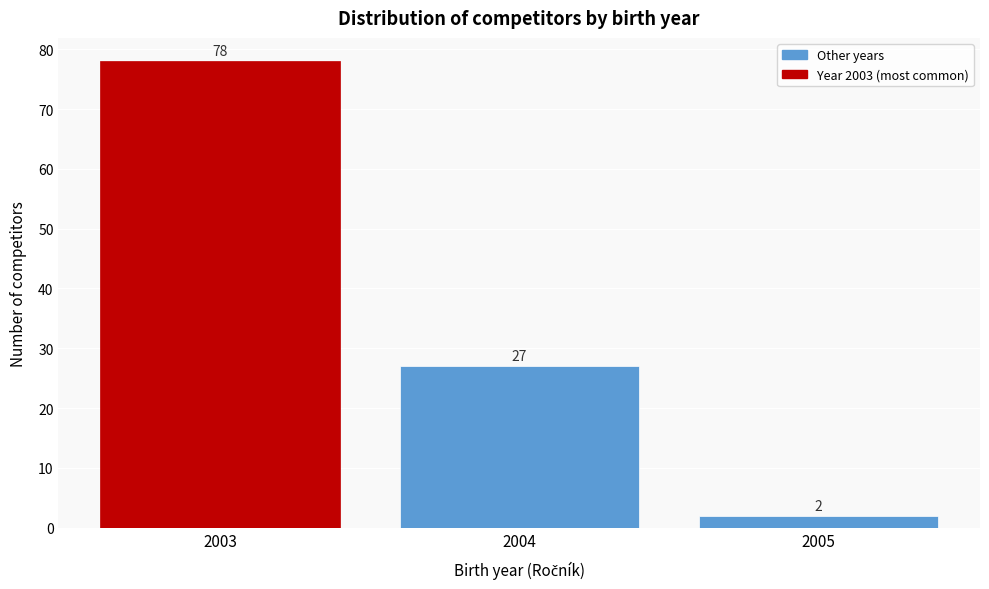

Reading left to right, transcribe all the data shown in this chart.

2003=78	2004=27	2005=2